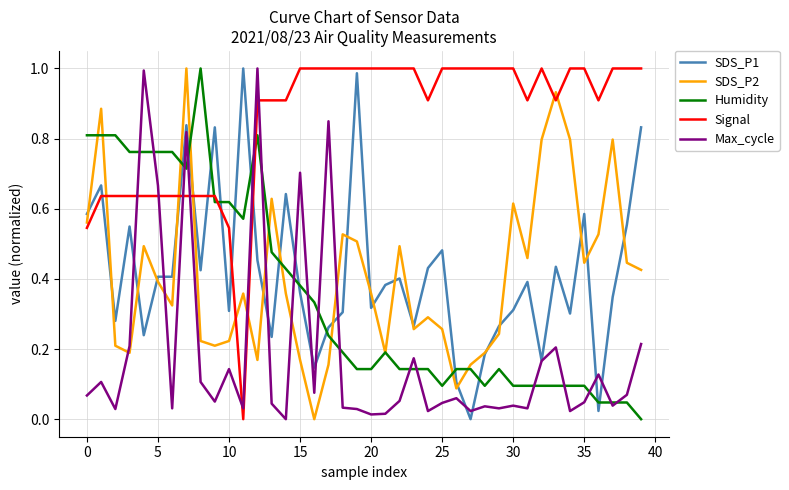

Which series has the largest total across all categories?

Signal